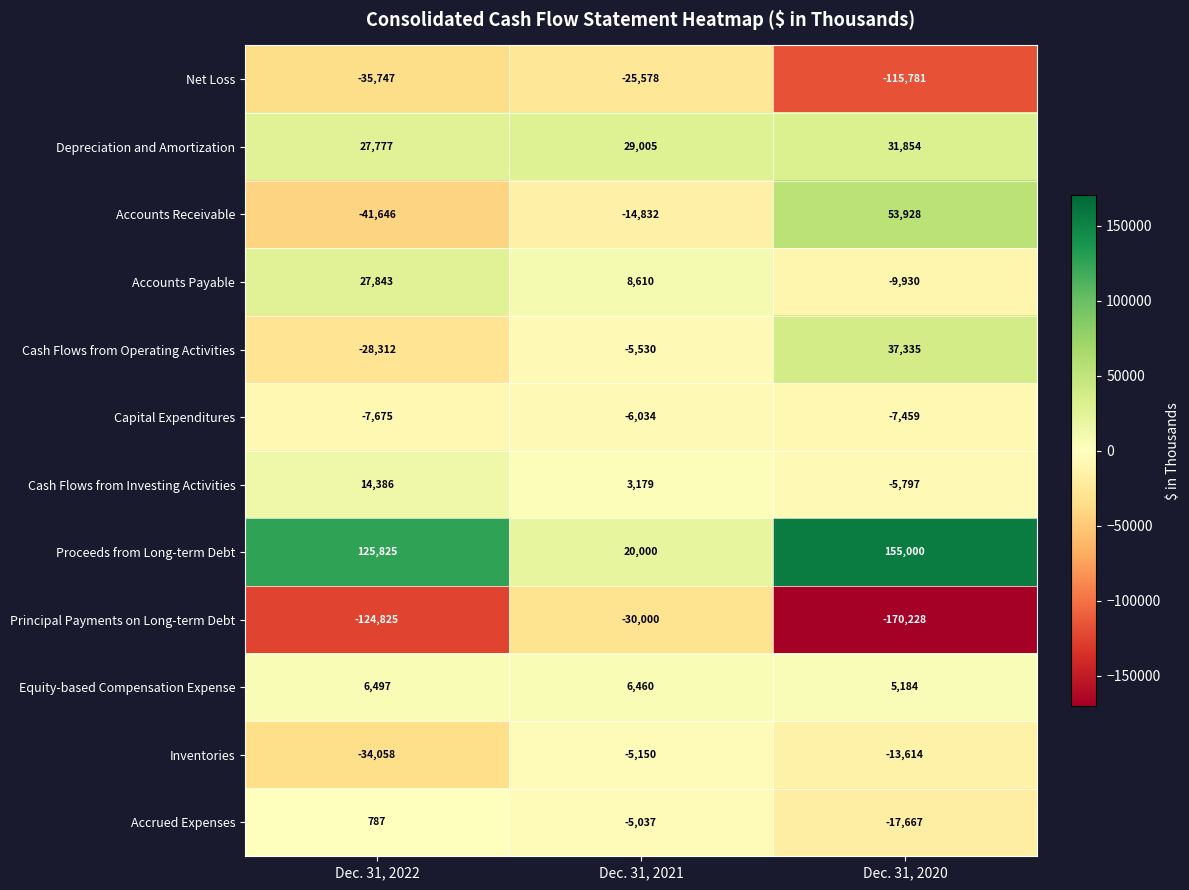

What is the difference between the Cash Flows from Operating Activities values at Dec. 31, 2020 and Dec. 31, 2021?

42865